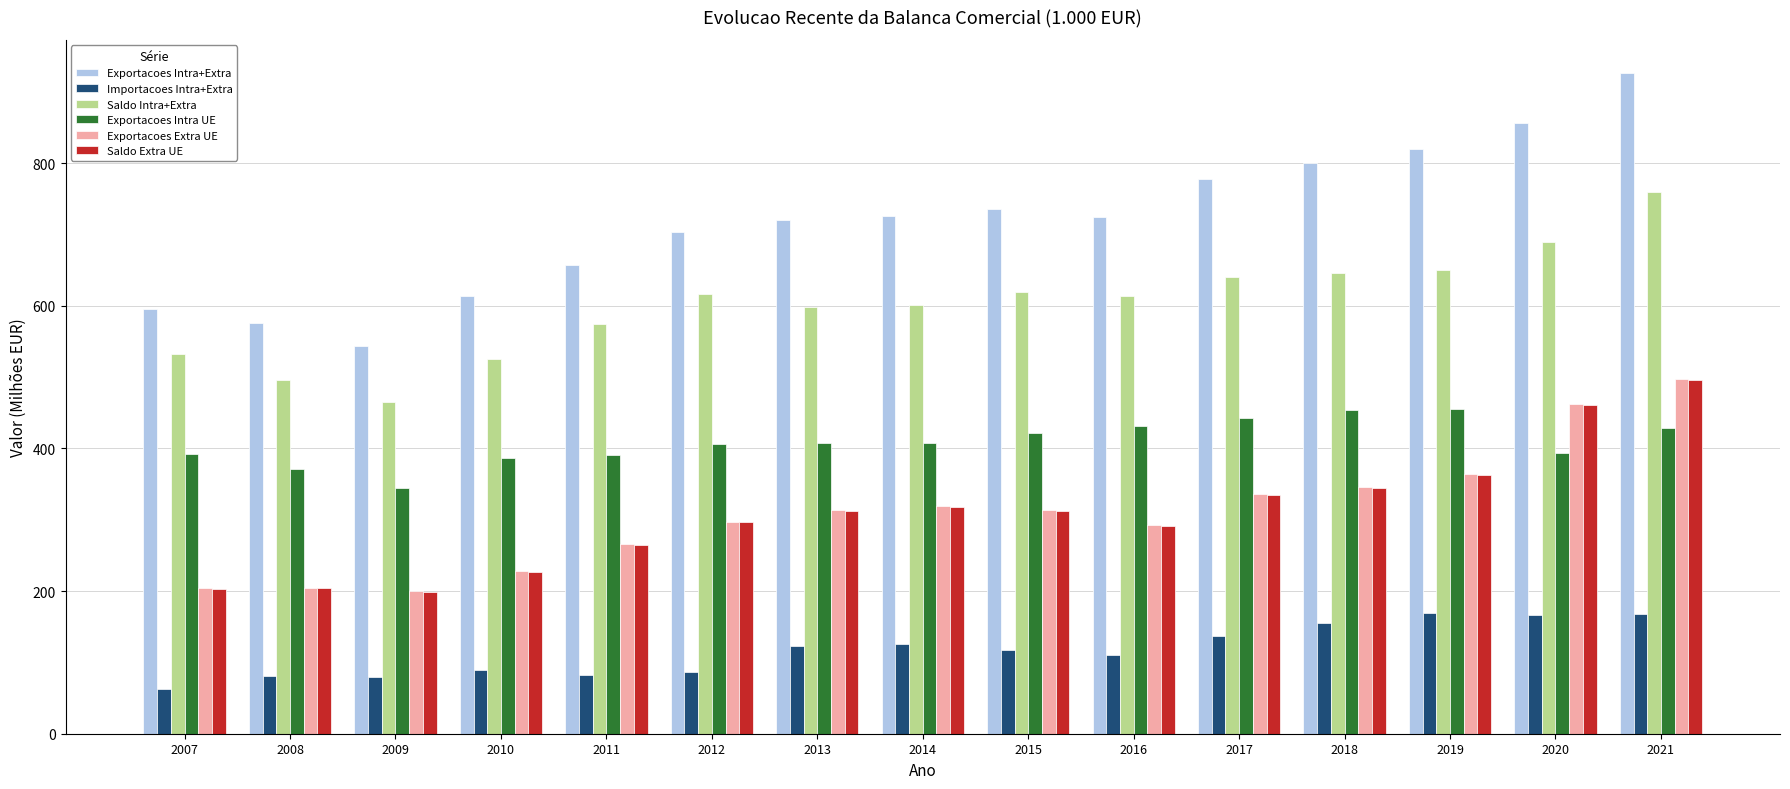

What is the sum of the Exportacoes Extra UE values at 2008 and 2013?

518.2